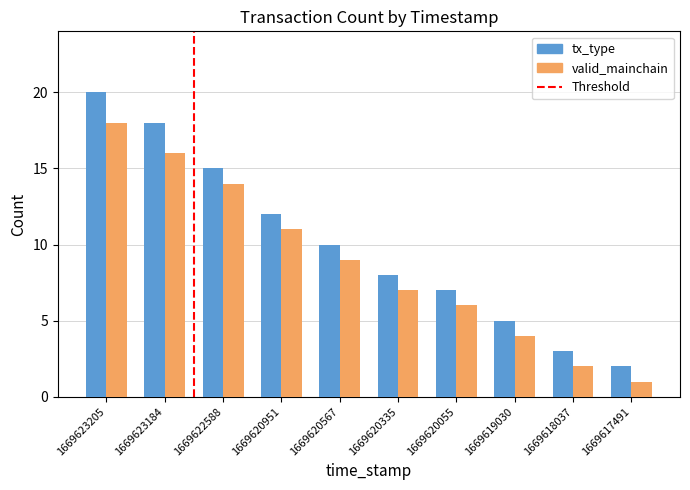

Which series has the widest spread of values?

tx_type